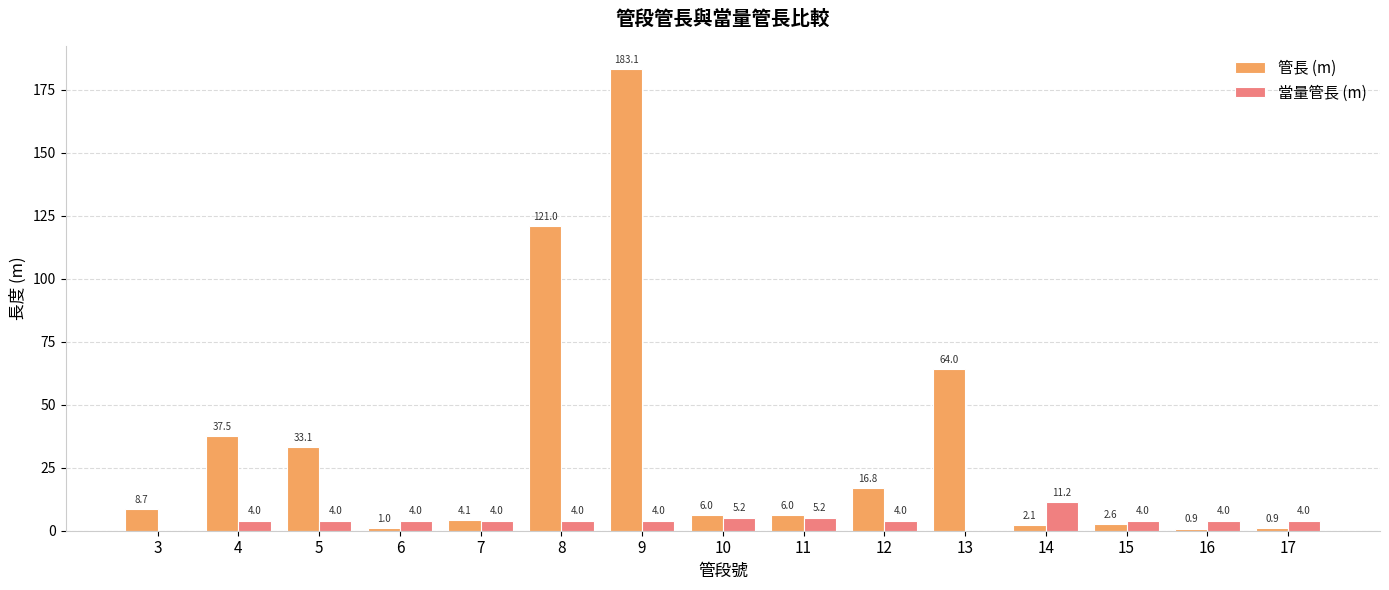

Which label corresponds to the largest value in the chart?

9